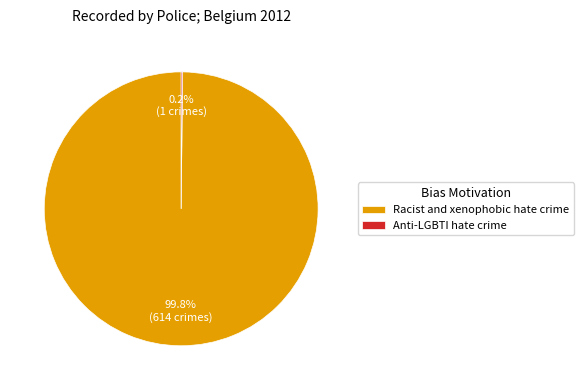

What percentage is the Racist and xenophobic hate crime slice, to the nearest percent?

100%